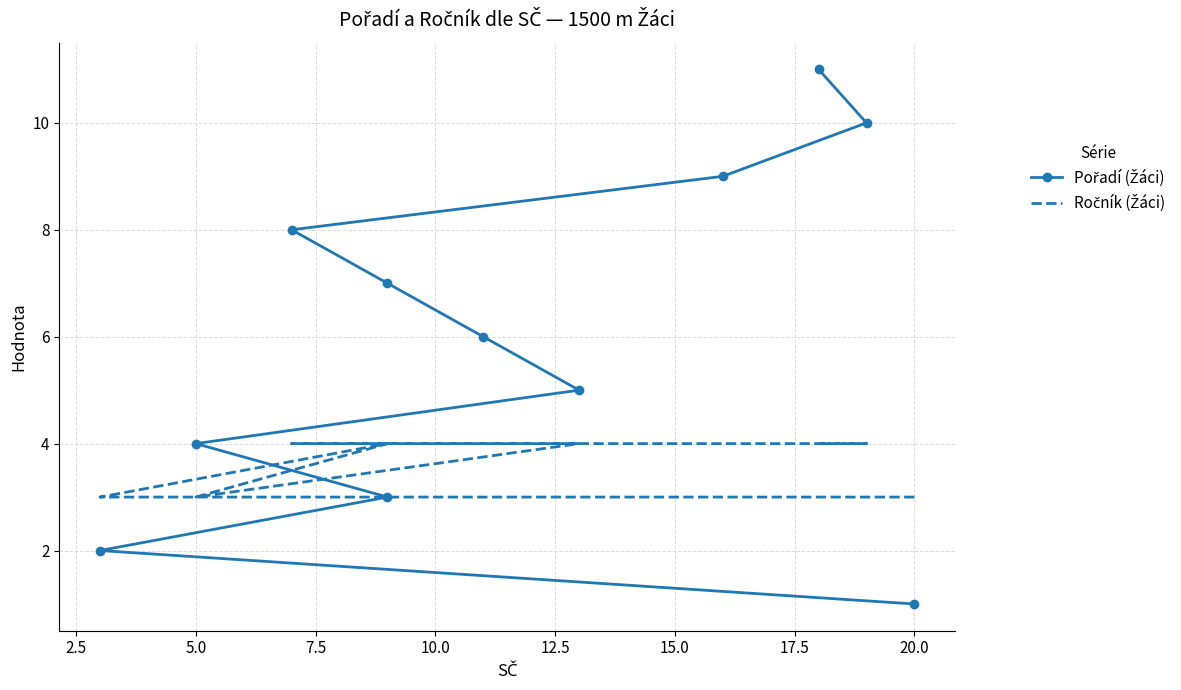

Rank the series by their maximum value, from lowest to highest.

Ročník (Žáci), Pořadí (Žáci)